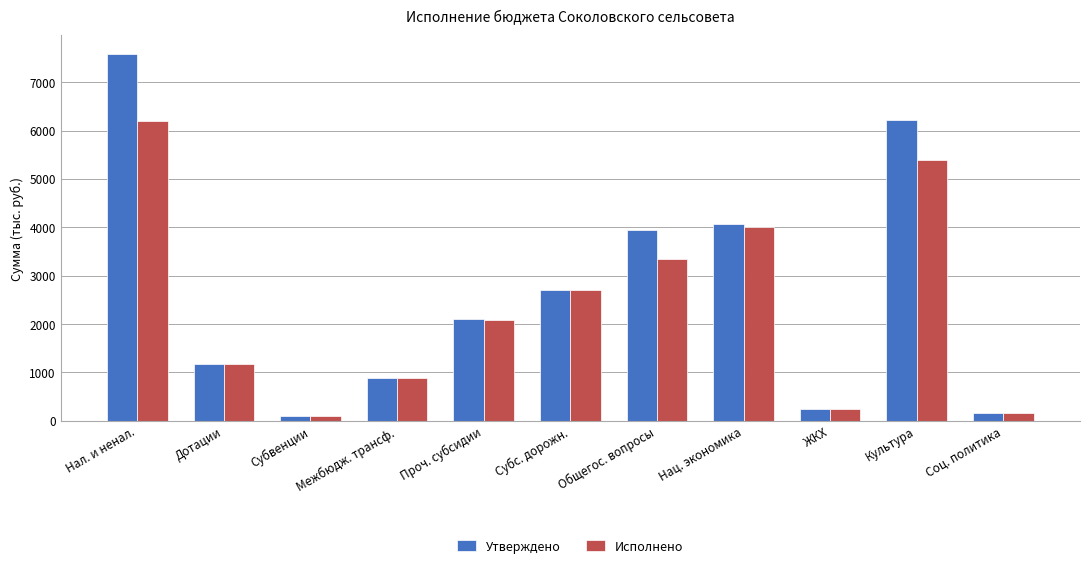

Reading right to left, transcribe all the data shown in this chart.

Утверждено: Соц. политика=170.0	Культура=6214.8	ЖКХ=244.0	Нац. экономика=4065.4	Общегос. вопросы=3952.3	Субс. дорожн.=2711.7	Проч. субсидии=2097.7	Межбюдж. трансф.=878.3	Субвенции=107.1	Дотации=1169.1	Нал. и ненал.=7586.8
Исполнено: Соц. политика=170.0	Культура=5401.7	ЖКХ=241.5	Нац. экономика=3998.4	Общегос. вопросы=3349.1	Субс. дорожн.=2711.7	Проч. субсидии=2092.6	Межбюдж. трансф.=878.3	Субвенции=107.1	Дотации=1169.1	Нал. и ненал.=6188.8